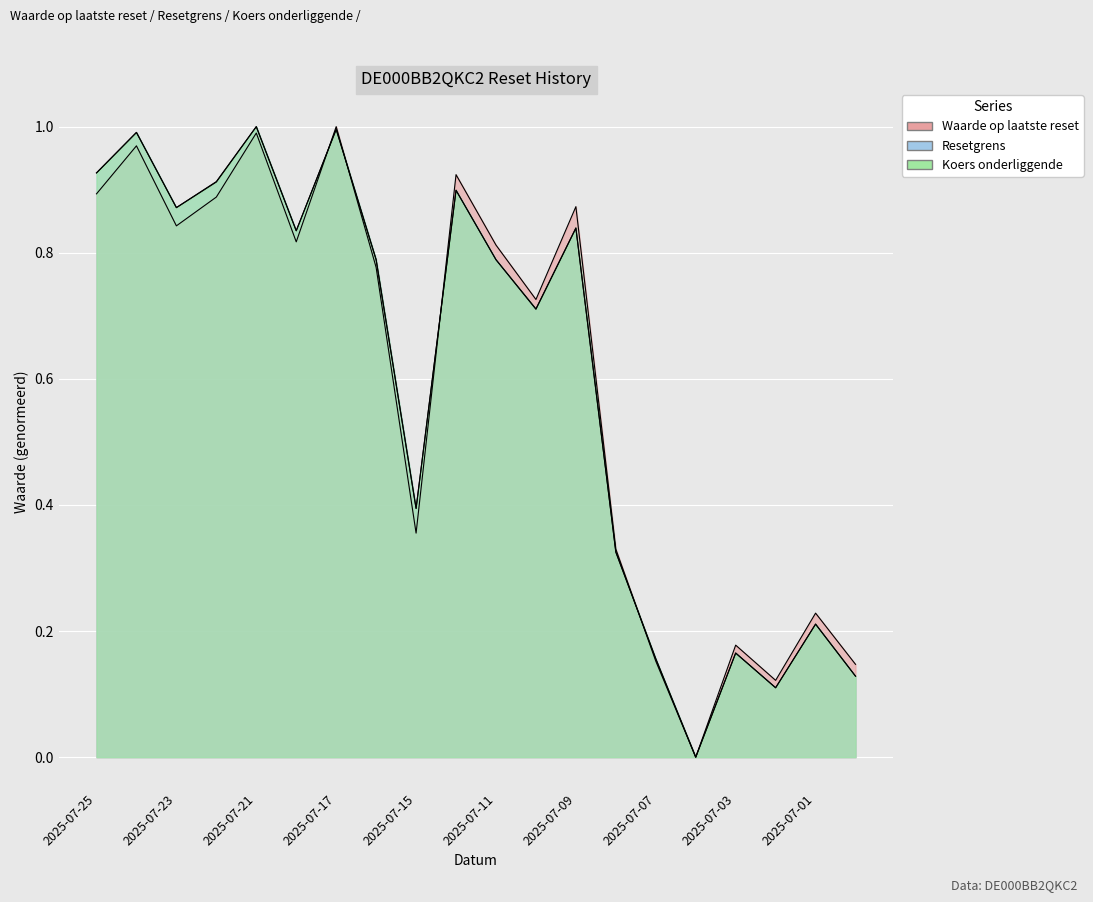

What is the highest value of the Koers onderliggende series?

1.0